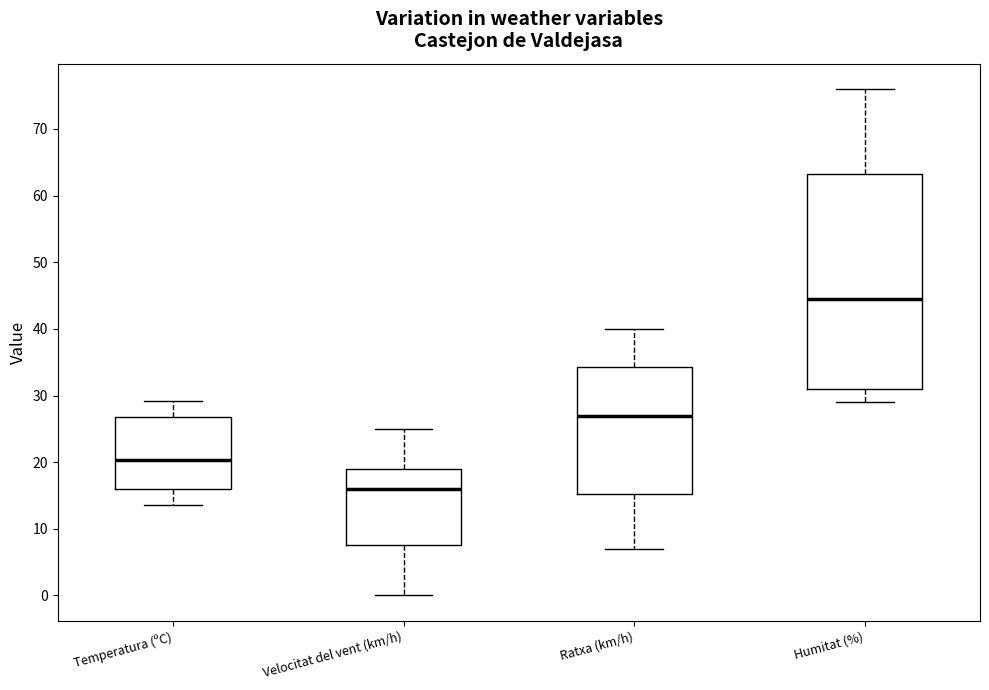

Which box's median line is the lowest?

Velocitat del vent (km/h)